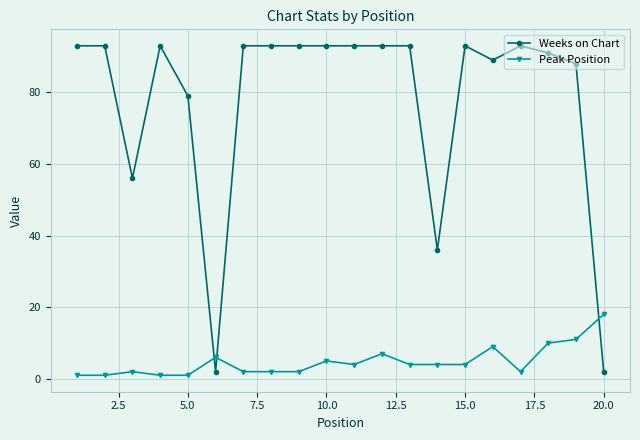

At how many categories does at least one series exceed 73?

16